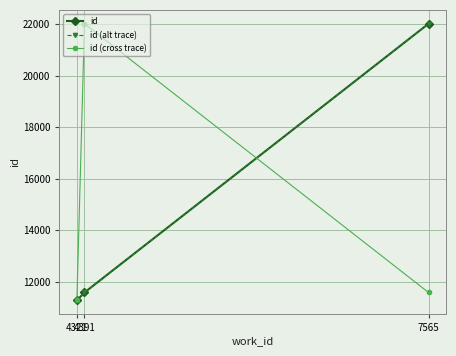

Is the value of id at 7565 greater than the value of id (alt trace) at 4321?

Yes